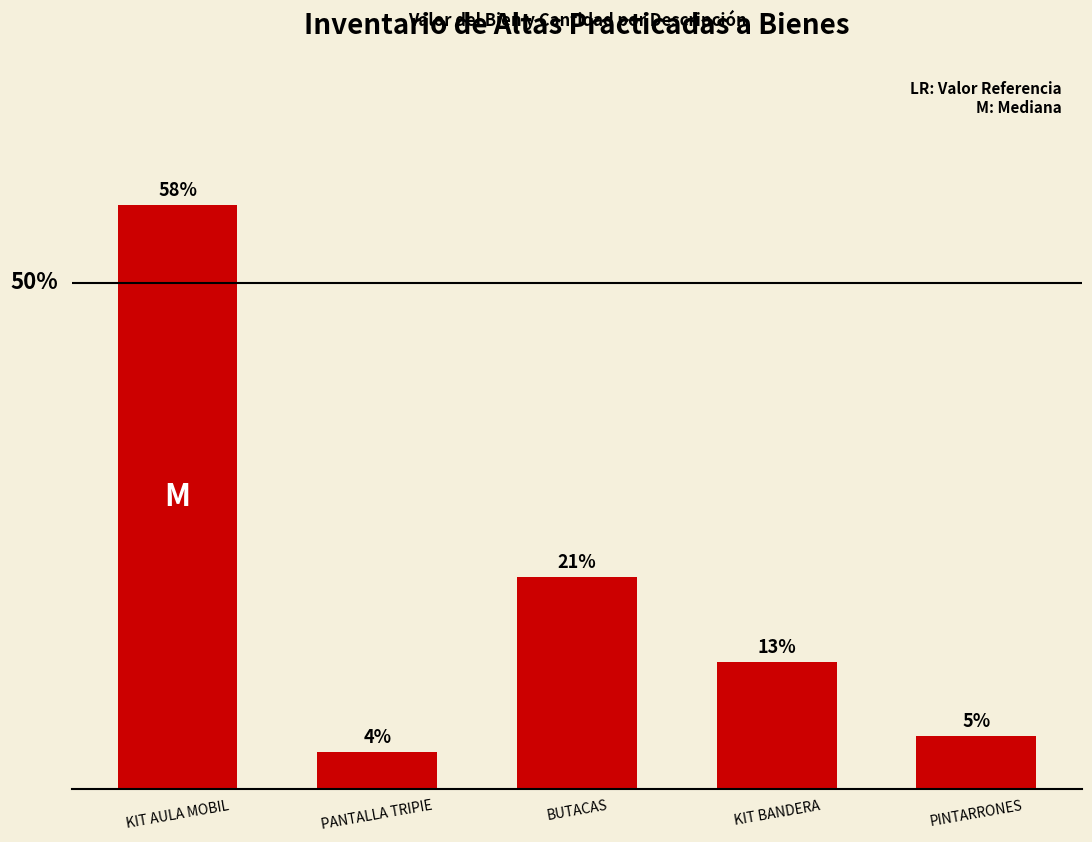

Does the chart contain any negative values?

No